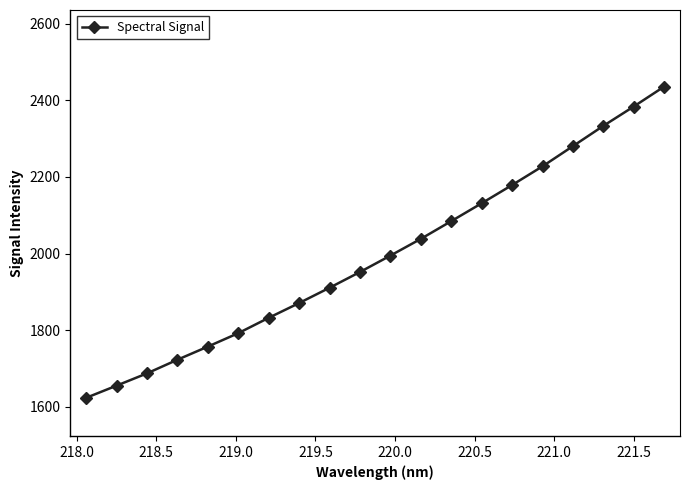

What is the difference between the maximum and second lowest values?

780.3